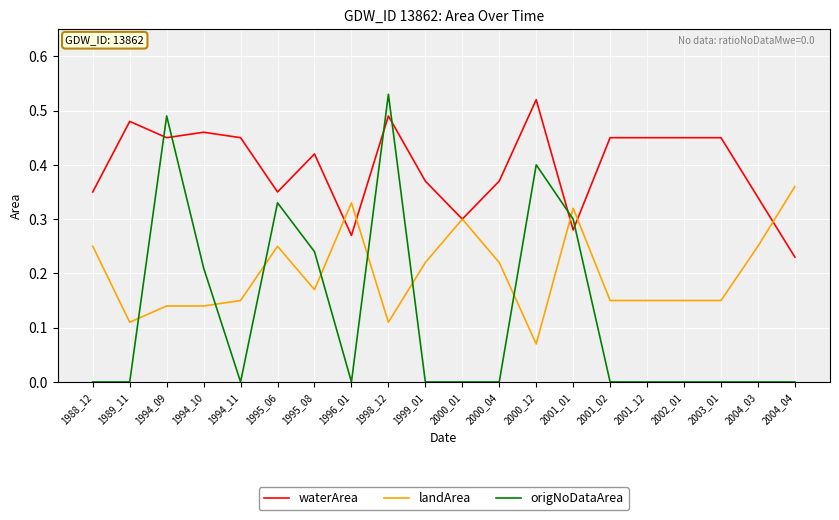

Which series has the largest range (max minus min)?

origNoDataArea